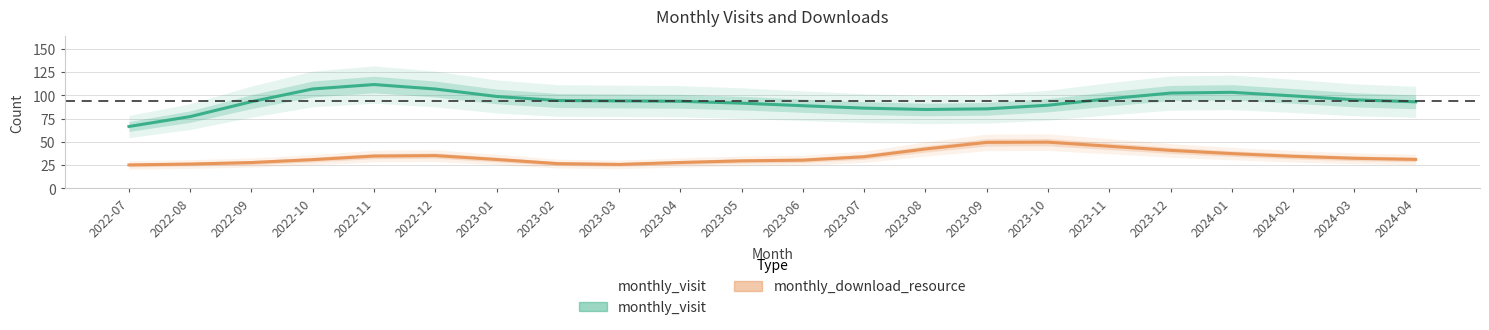

What is the label of the 1st point from the right?

2024-04